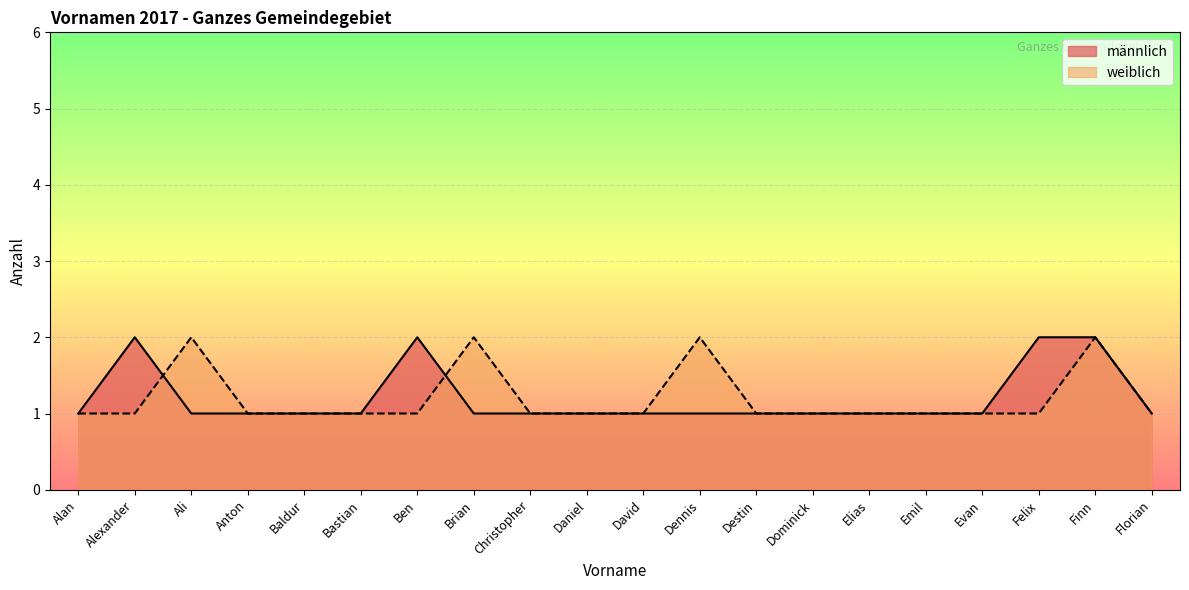

How many männlich values are between 1 and 2?

20